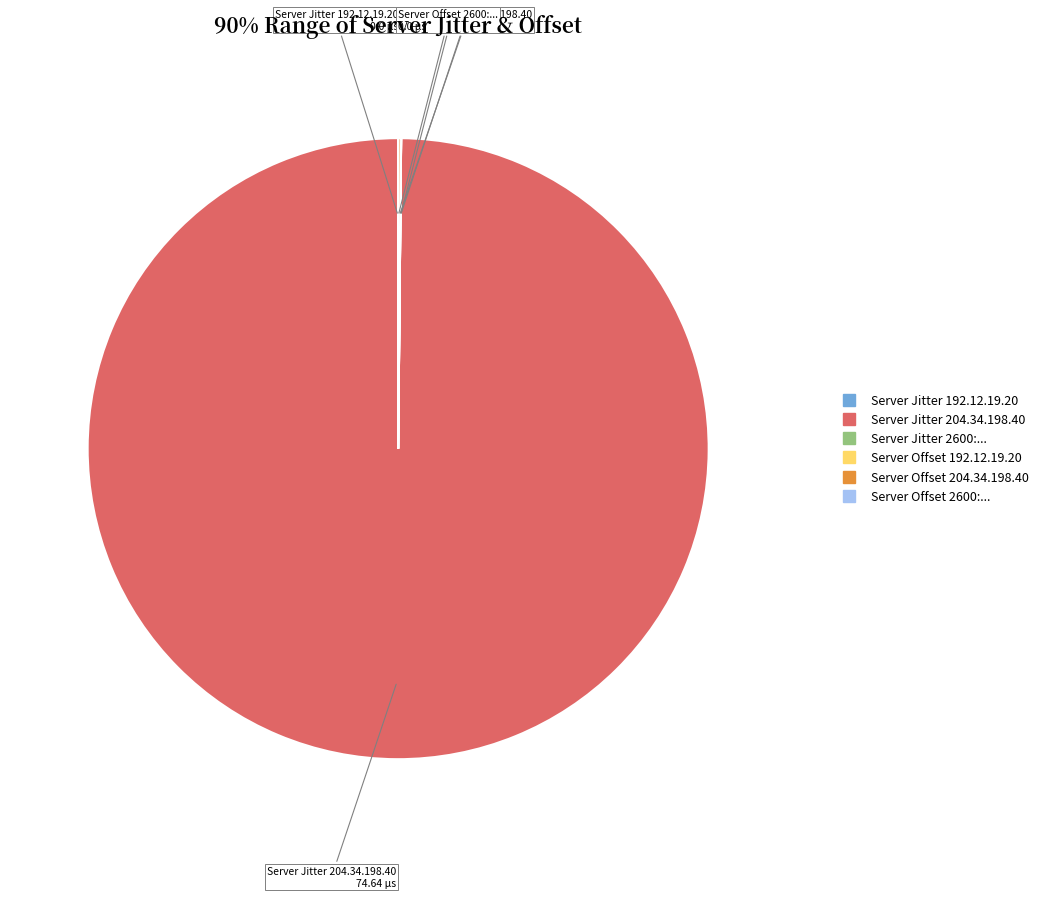

Is there a majority slice in this chart?

Yes